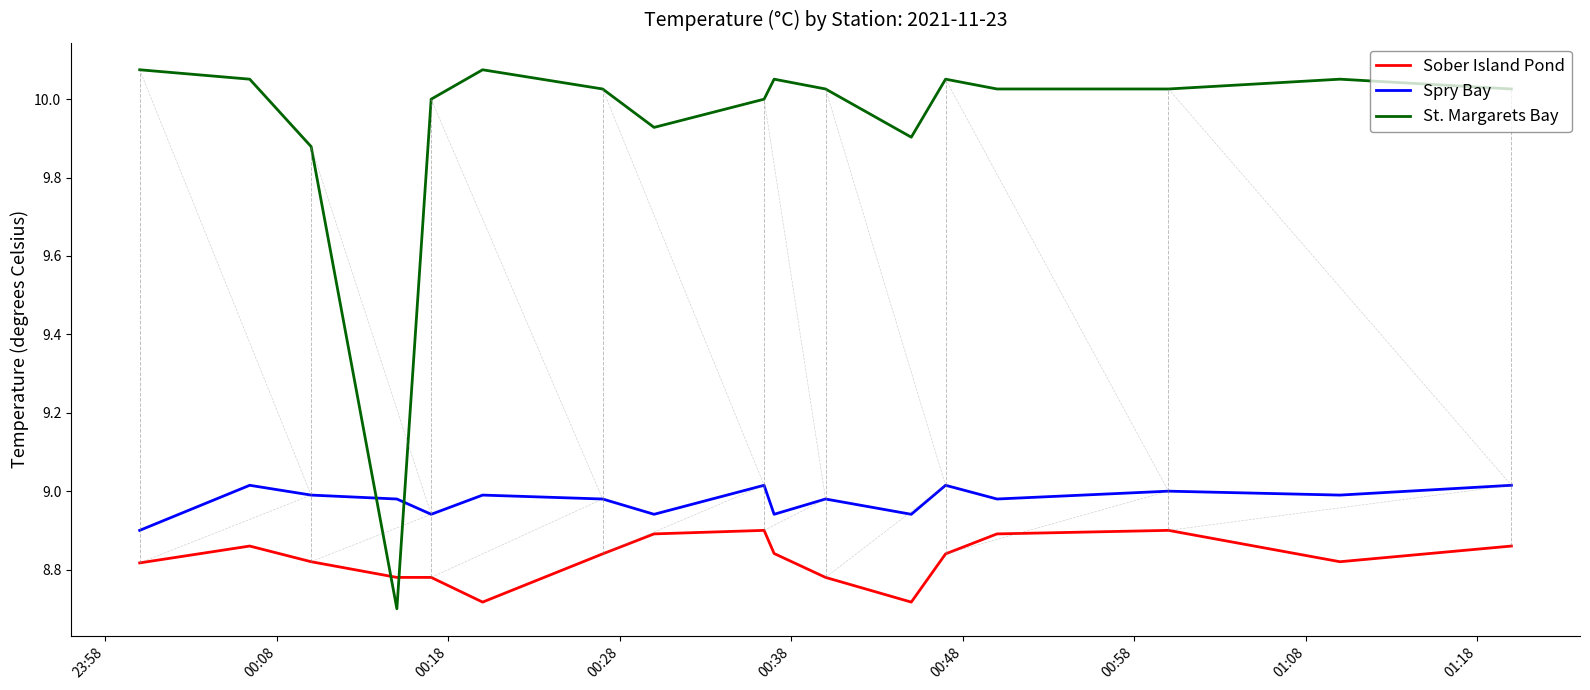

After their last crossing, which series has the higher values: Sober Island Pond or St. Margarets Bay?

St. Margarets Bay